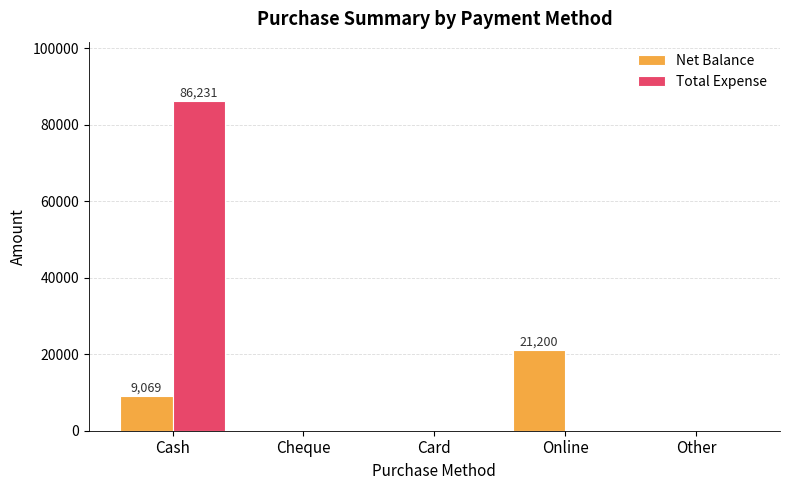

Are the bars horizontal?

No